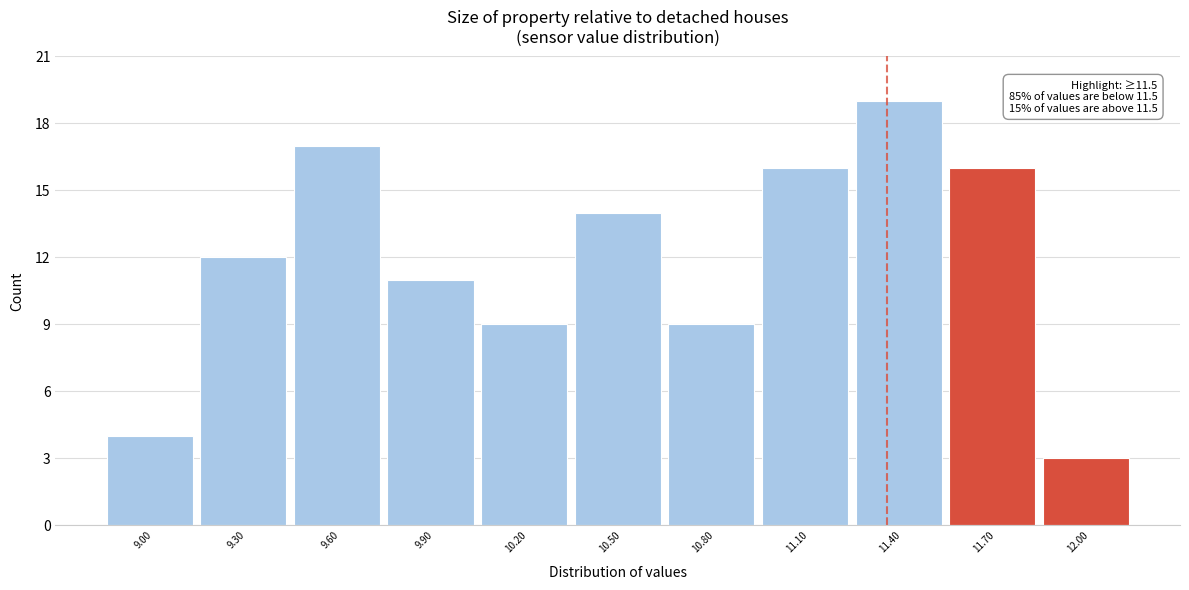

Reading left to right, extract all data points from this chart.

9.00=4	9.30=12	9.60=17	9.90=11	10.20=9	10.50=14	10.80=9	11.10=16	11.40=19	11.70=16	12.00=3